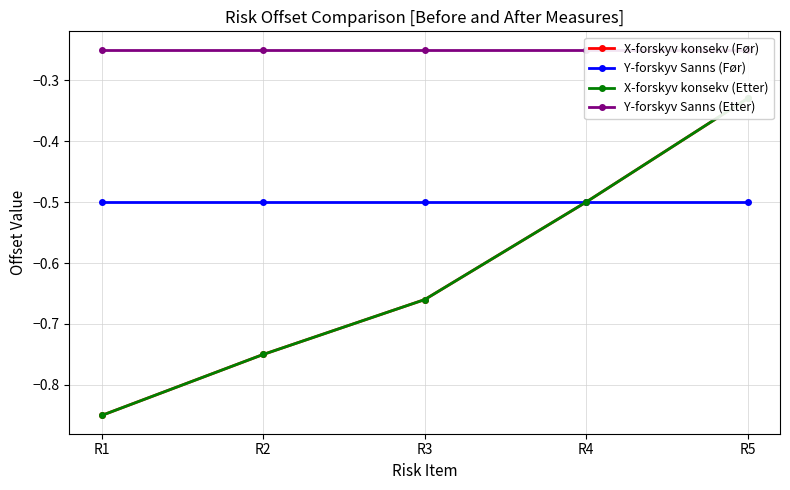

Which series has the largest total across all categories?

Y-forskyv Sanns (Etter)